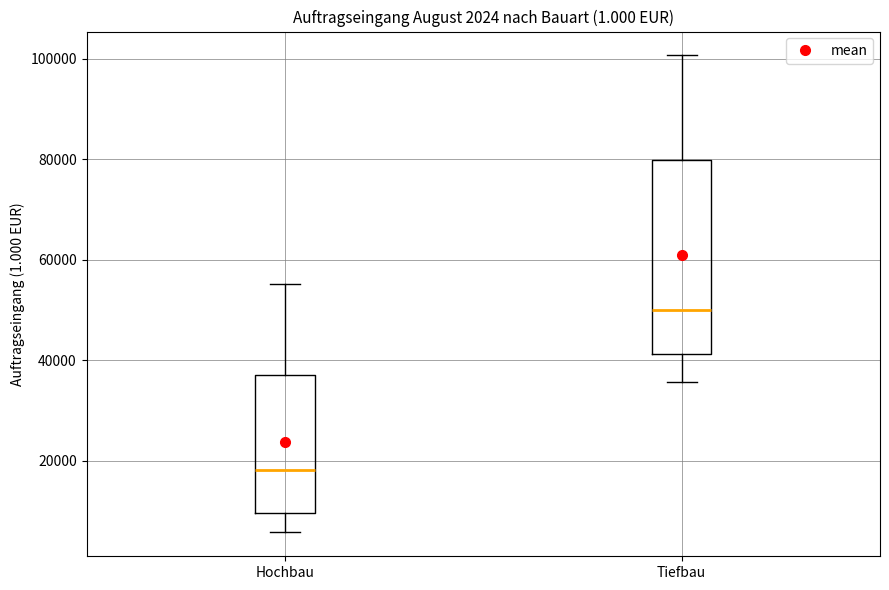

Comparing the boxes themselves (not the whiskers), which one is the tallest?

Tiefbau